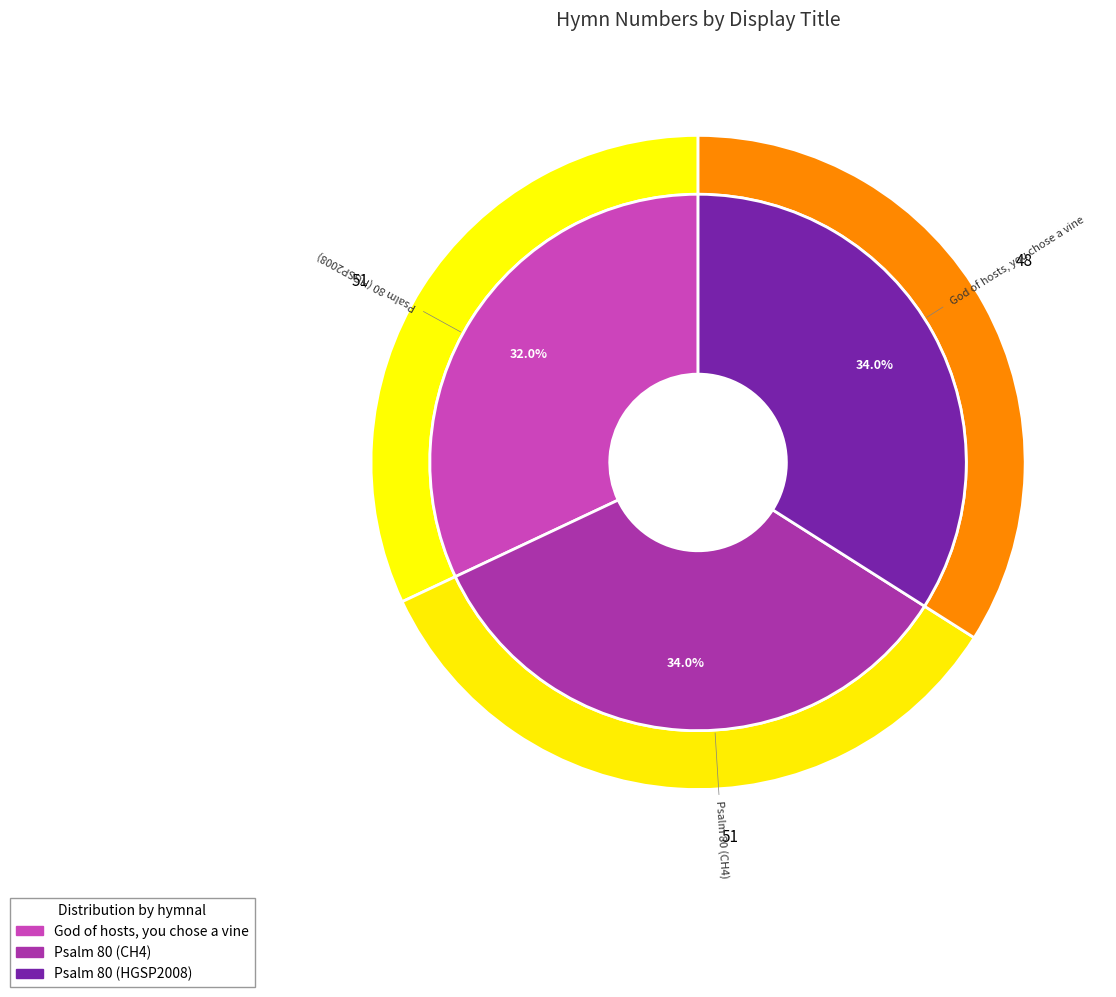

Between Psalm 80 (CH4) and God of hosts, you chose a vine, which is larger?

Psalm 80 (CH4)